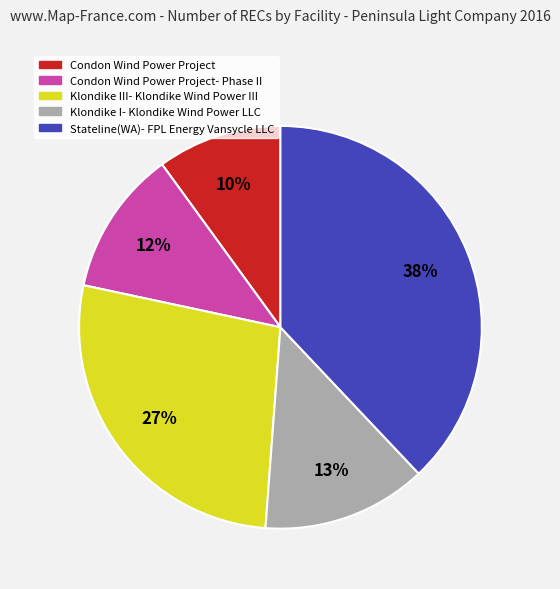

To the nearest percent, what percentage of the pie is Condon Wind Power Project?

10%